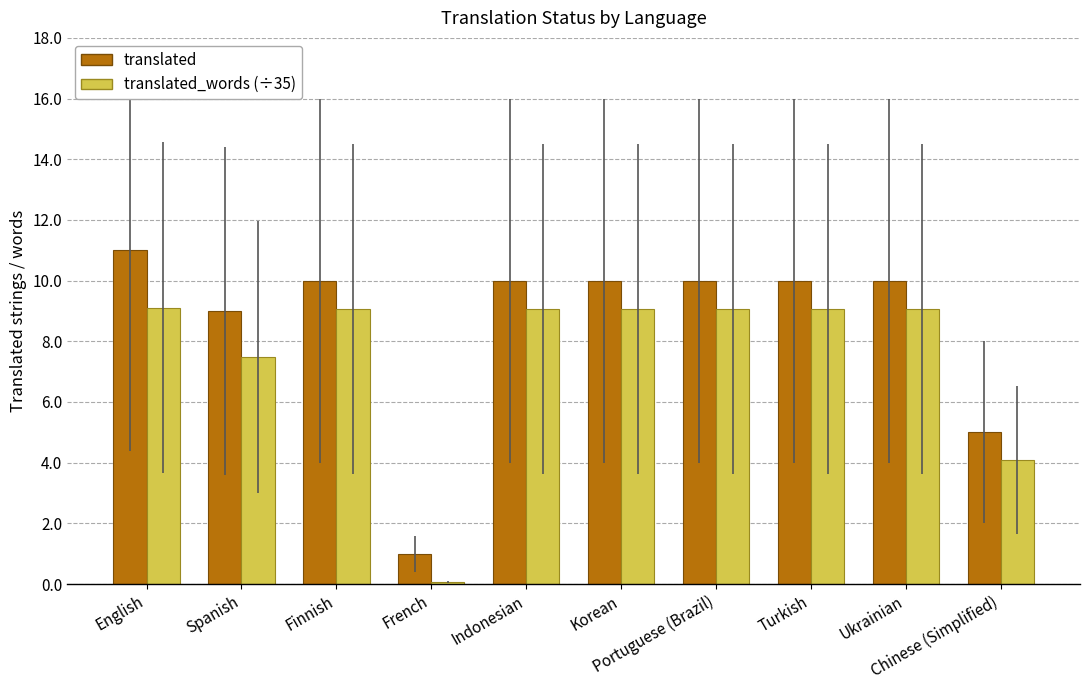

What is the value of the translated_words (÷35) bar at the 9th from the left?

9.1